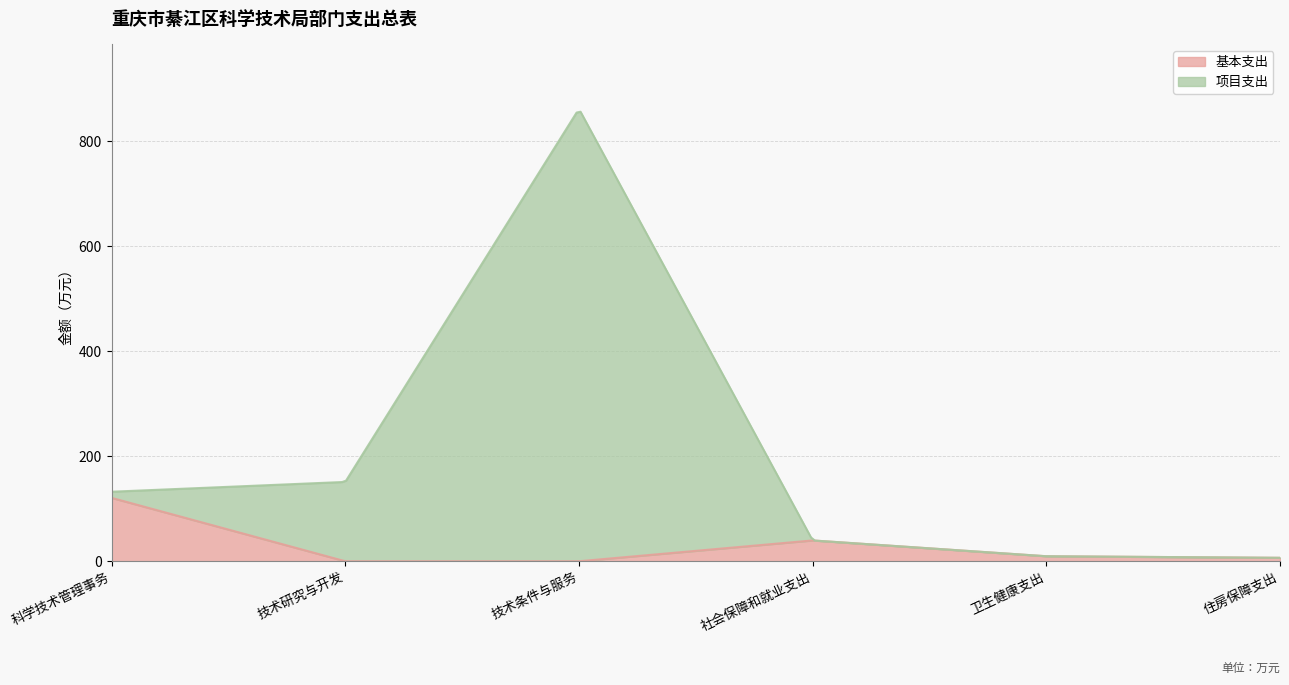

The 项目支出 series shows 54.4 at 技术研究与开发. True or false?

False